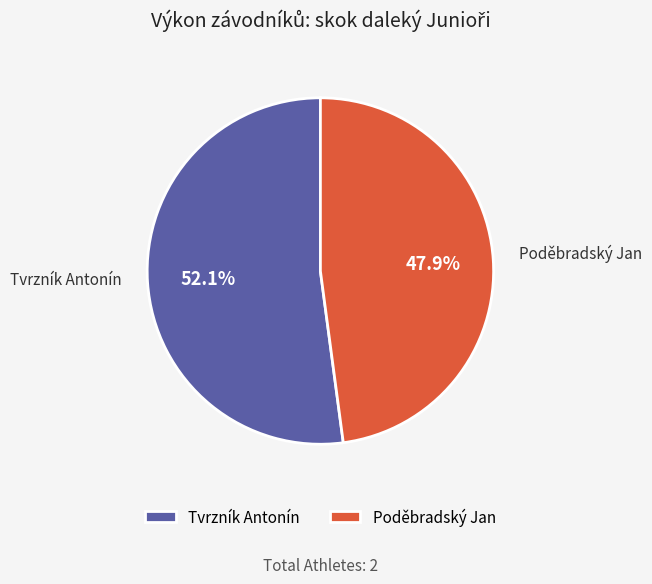

Which slice represents more than half of the pie?

Tvrzník Antonín